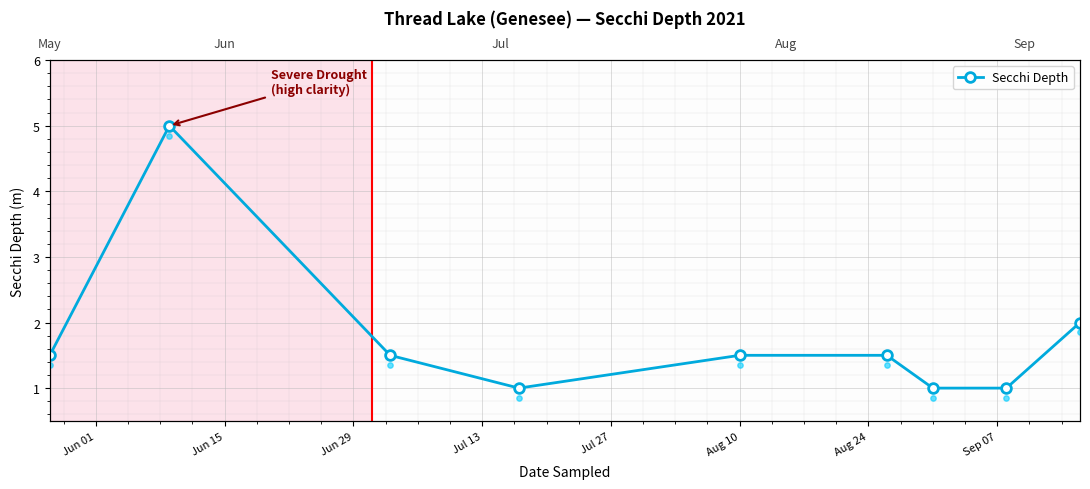

What is the ratio of the value at Jun 29 to the value at Jun 15?

0.3